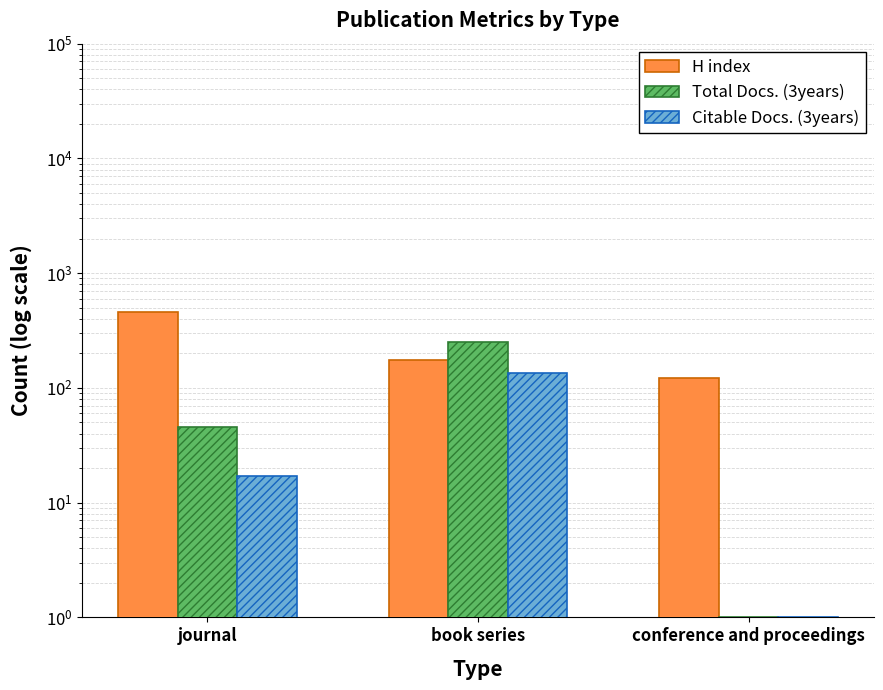

What is the maximum value for Total Docs. (3years)?

251